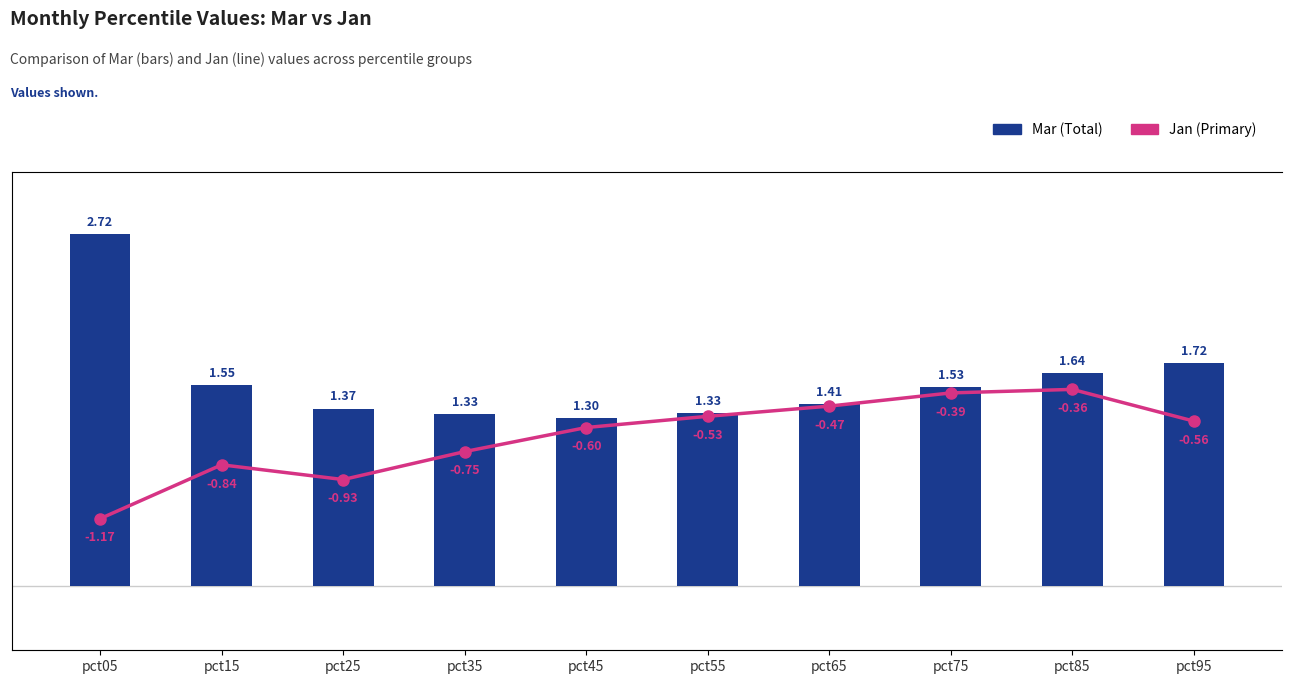

Does the chart contain stacked bars?

No